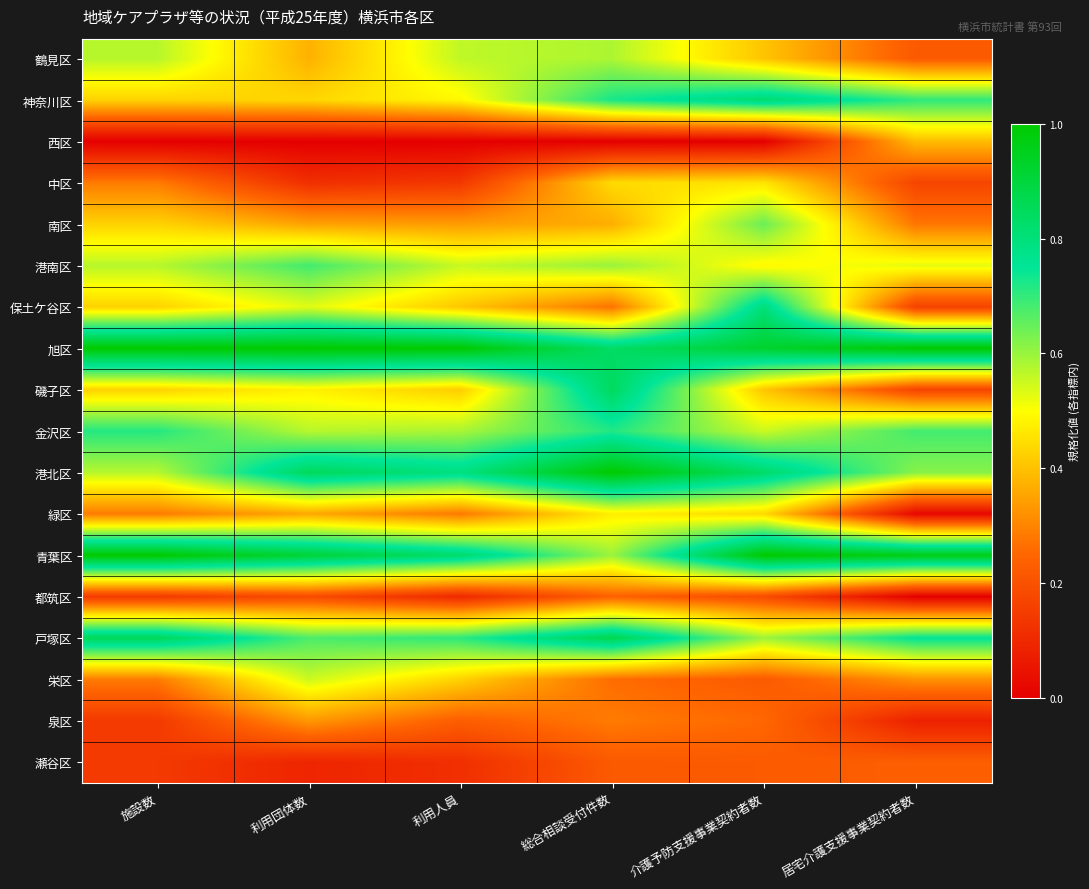

Reading left to right, what are all the values shown in this chart?

鶴見区: 施設数=0.6	利用団体数=0.4	利用人員=0.6	総合相談受付件数=0.6	介護予防支援事業契約者数=0.4	居宅介護支援事業契約者数=0.2
神奈川区: 施設数=0.4	利用団体数=0.4	利用人員=0.5	総合相談受付件数=0.7	介護予防支援事業契約者数=0.8	居宅介護支援事業契約者数=0.7
西区: 施設数=0.0	利用団体数=0.0	利用人員=0.0	総合相談受付件数=0.0	介護予防支援事業契約者数=0.0	居宅介護支援事業契約者数=0.4
中区: 施設数=0.3	利用団体数=0.1	利用人員=0.1	総合相談受付件数=0.4	介護予防支援事業契約者数=0.5	居宅介護支援事業契約者数=0.2
南区: 施設数=0.4	利用団体数=0.3	利用人員=0.3	総合相談受付件数=0.4	介護予防支援事業契約者数=0.6	居宅介護支援事業契約者数=0.3
港南区: 施設数=0.6	利用団体数=0.7	利用人員=0.6	総合相談受付件数=0.6	介護予防支援事業契約者数=0.5	居宅介護支援事業契約者数=0.5
保土ケ谷区: 施設数=0.4	利用団体数=0.5	利用人員=0.4	総合相談受付件数=0.3	介護予防支援事業契約者数=0.8	居宅介護支援事業契約者数=0.2
旭区: 施設数=1.0	利用団体数=1.0	利用人員=1.0	総合相談受付件数=0.8	介護予防支援事業契約者数=0.9	居宅介護支援事業契約者数=1.0
磯子区: 施設数=0.4	利用団体数=0.5	利用人員=0.4	総合相談受付件数=0.8	介護予防支援事業契約者数=0.4	居宅介護支援事業契約者数=0.2
金沢区: 施設数=0.7	利用団体数=0.6	利用人員=0.6	総合相談受付件数=0.7	介護予防支援事業契約者数=0.6	居宅介護支援事業契約者数=0.7
港北区: 施設数=0.6	利用団体数=0.9	利用人員=0.8	総合相談受付件数=1.0	介護予防支援事業契約者数=0.8	居宅介護支援事業契約者数=0.6
緑区: 施設数=0.3	利用団体数=0.4	利用人員=0.3	総合相談受付件数=0.5	介護予防支援事業契約者数=0.4	居宅介護支援事業契約者数=0.0
青葉区: 施設数=1.0	利用団体数=0.9	利用人員=0.8	総合相談受付件数=0.6	介護予防支援事業契約者数=1.0	居宅介護支援事業契約者数=1.0
都筑区: 施設数=0.1	利用団体数=0.2	利用人員=0.1	総合相談受付件数=0.2	介護予防支援事業契約者数=0.2	居宅介護支援事業契約者数=0.0
戸塚区: 施設数=0.9	利用団体数=0.7	利用人員=0.7	総合相談受付件数=0.9	介護予防支援事業契約者数=0.6	居宅介護支援事業契約者数=0.8
栄区: 施設数=0.3	利用団体数=0.6	利用人員=0.4	総合相談受付件数=0.3	介護予防支援事業契約者数=0.2	居宅介護支援事業契約者数=0.3
泉区: 施設数=0.1	利用団体数=0.3	利用人員=0.2	総合相談受付件数=0.3	介護予防支援事業契約者数=0.3	居宅介護支援事業契約者数=0.1
瀬谷区: 施設数=0.1	利用団体数=0.1	利用人員=0.1	総合相談受付件数=0.2	介護予防支援事業契約者数=0.2	居宅介護支援事業契約者数=0.2